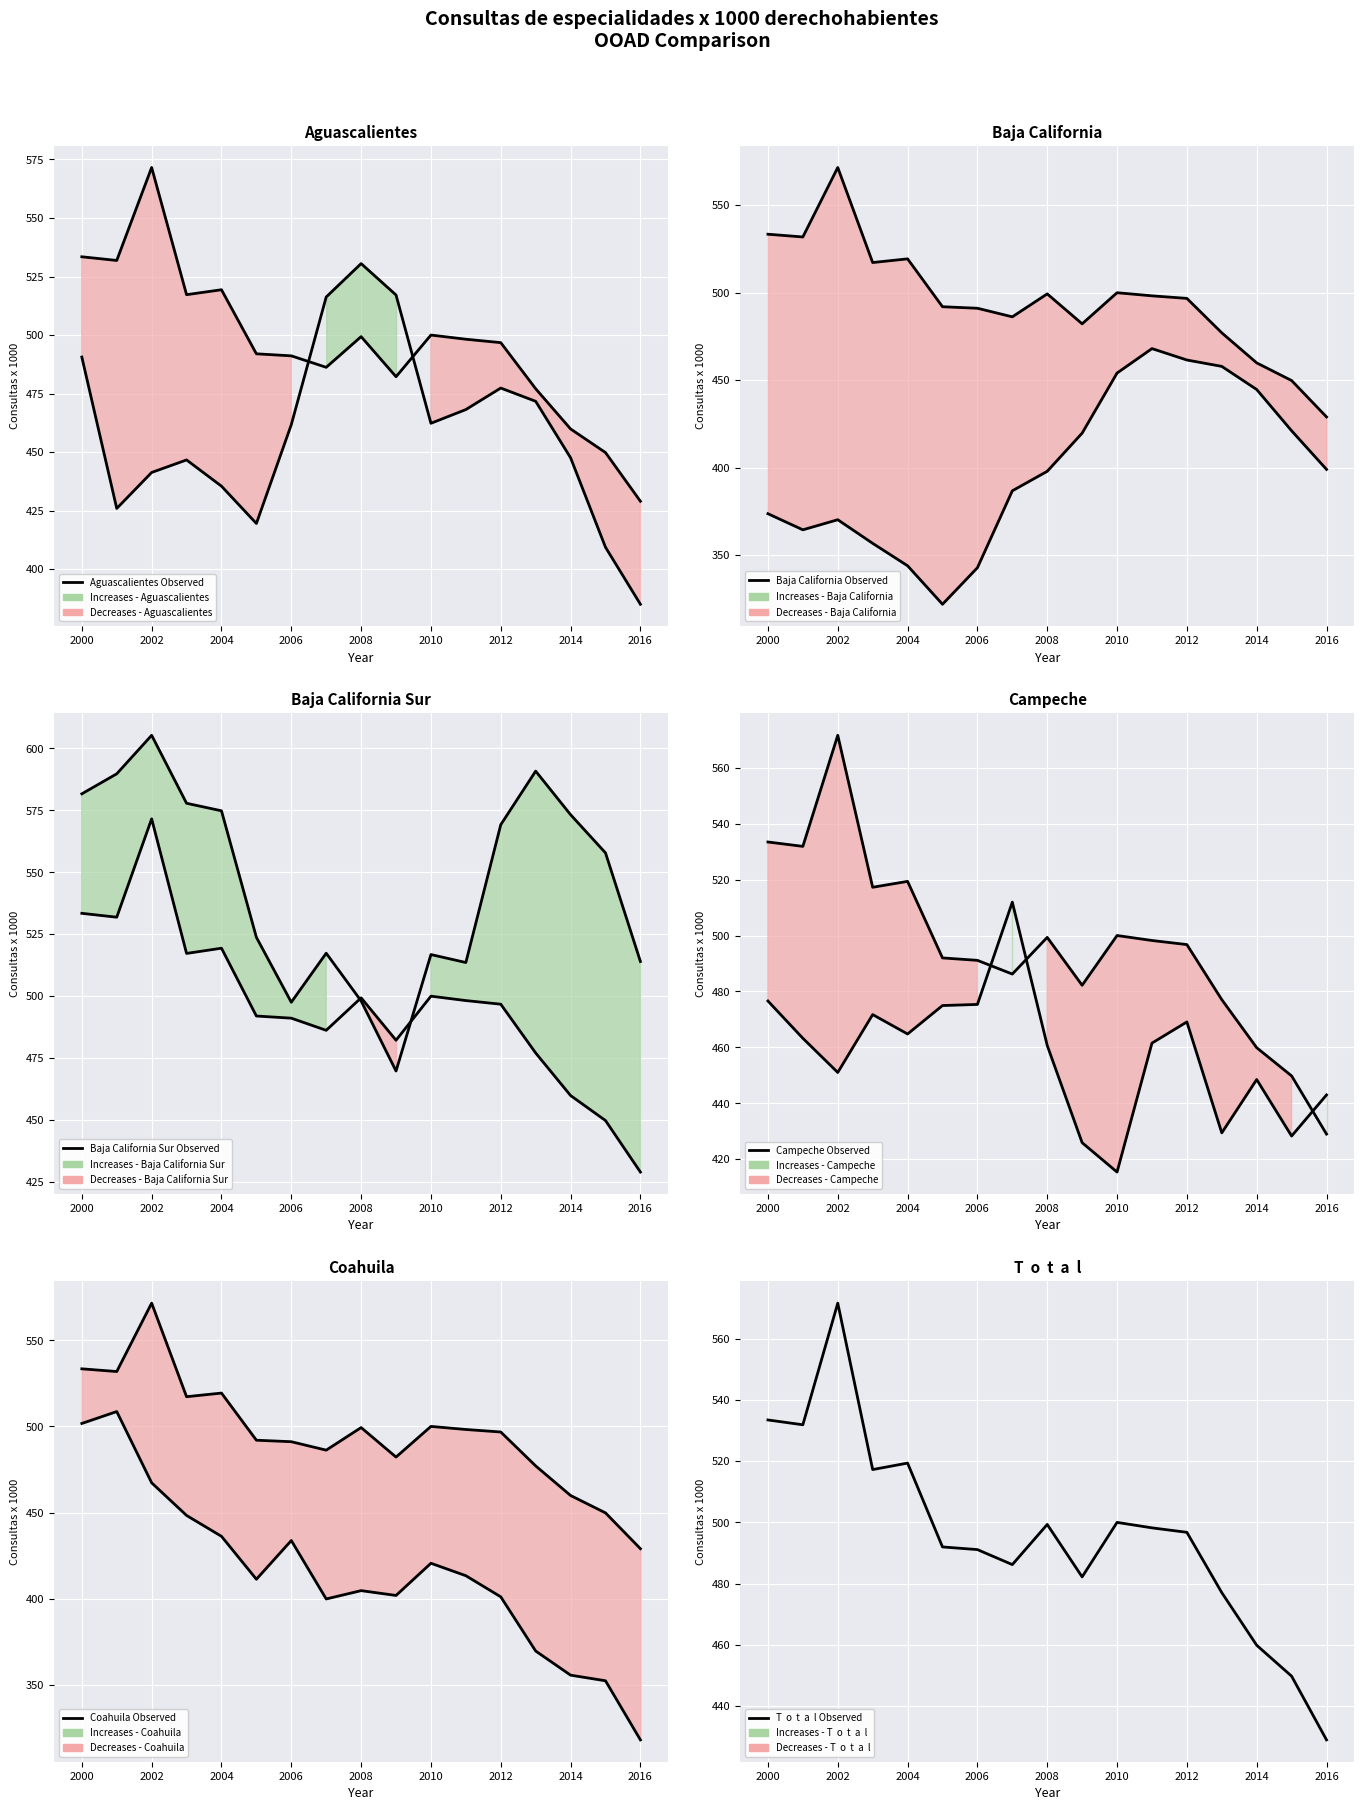

What is the sum of the Aguascalientes (observed) values at 9 and 16?

902.1